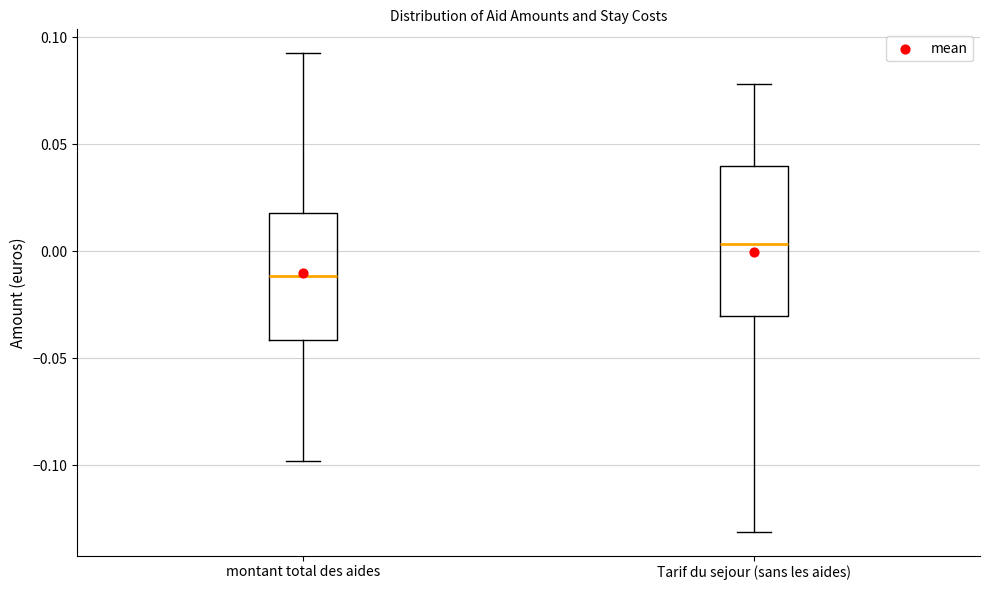

Reading left to right, read every box against the y-axis: the position of its median line, the range the box covers, and the ends of its whiskers. The values are not printed on the chart, so give them approximately, as read against the axis.

montant total des aides: median -0.010, box -0.040 to 0.020, whiskers -0.100 to 0.095
Tarif du sejour (sans les aides): median 0.005, box -0.030 to 0.040, whiskers -0.130 to 0.080